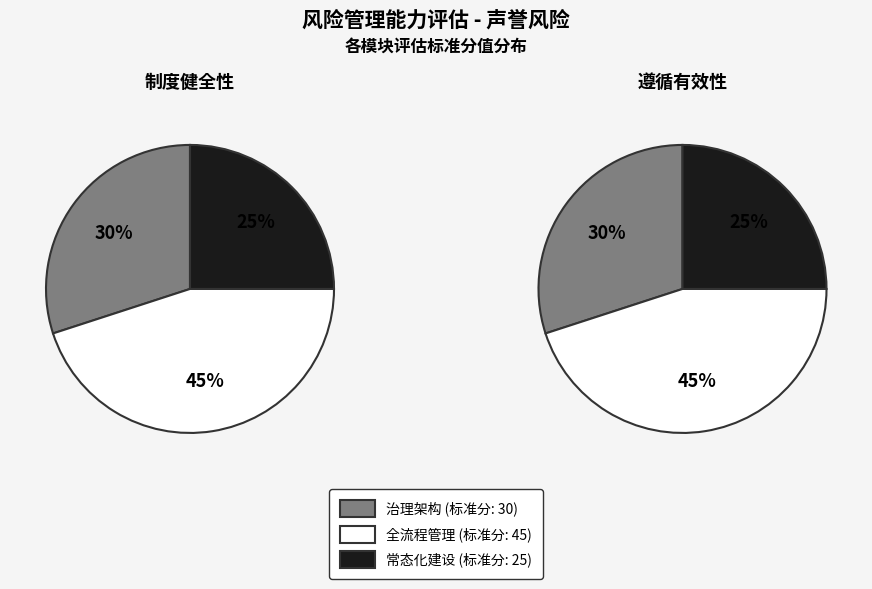

Is it true that 常态化建设 is 38% of the pie?

False